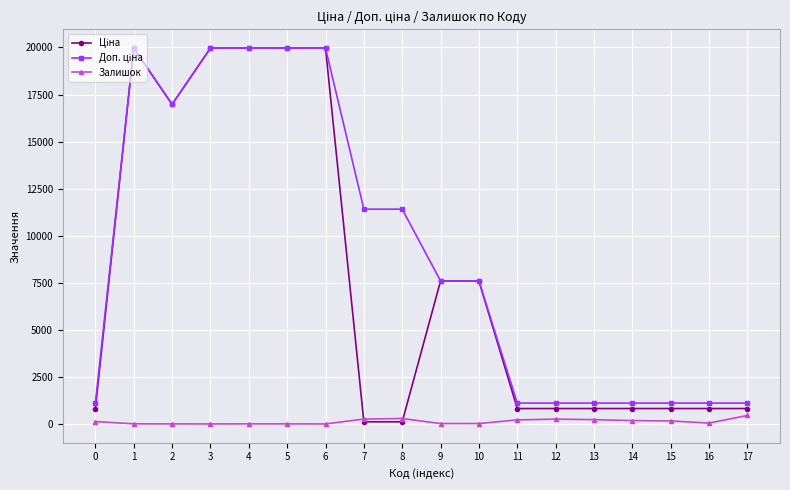

What is the greatest value displayed?

19964.2